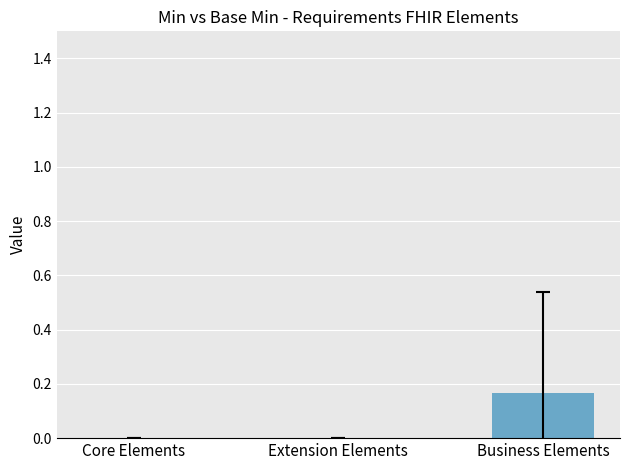

Between Business Elements and Core Elements, which is larger?

Business Elements